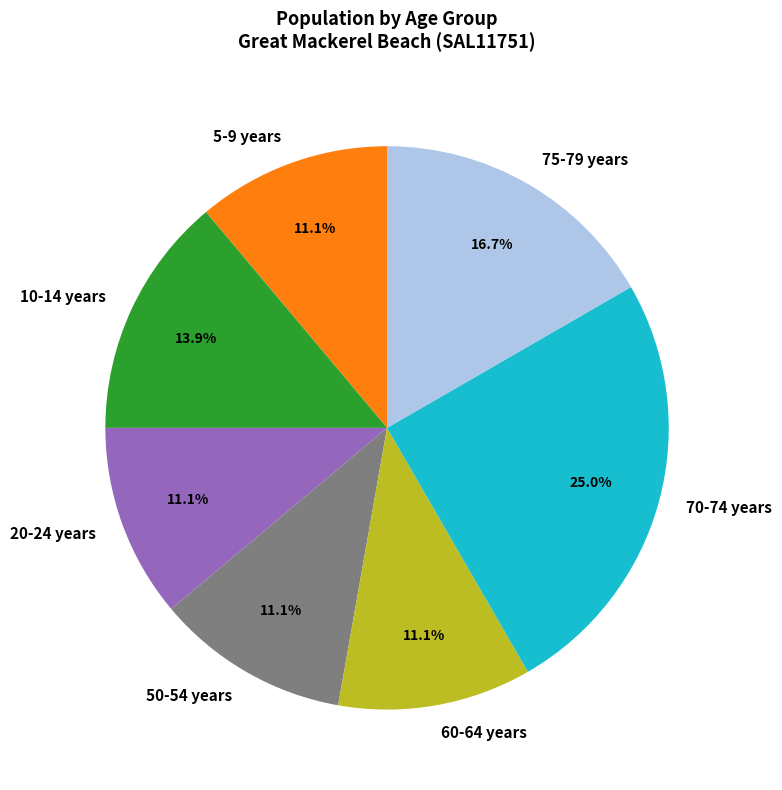

Which category has the biggest portion of the pie?

70-74 years